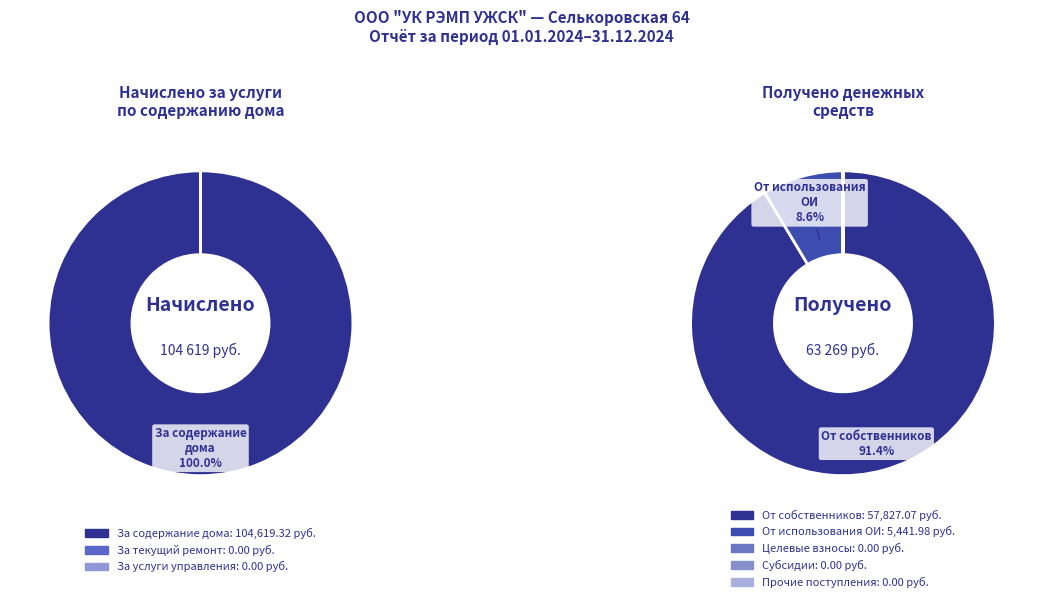

True or false: За текущий ремонт accounts for 1% of the total.

False